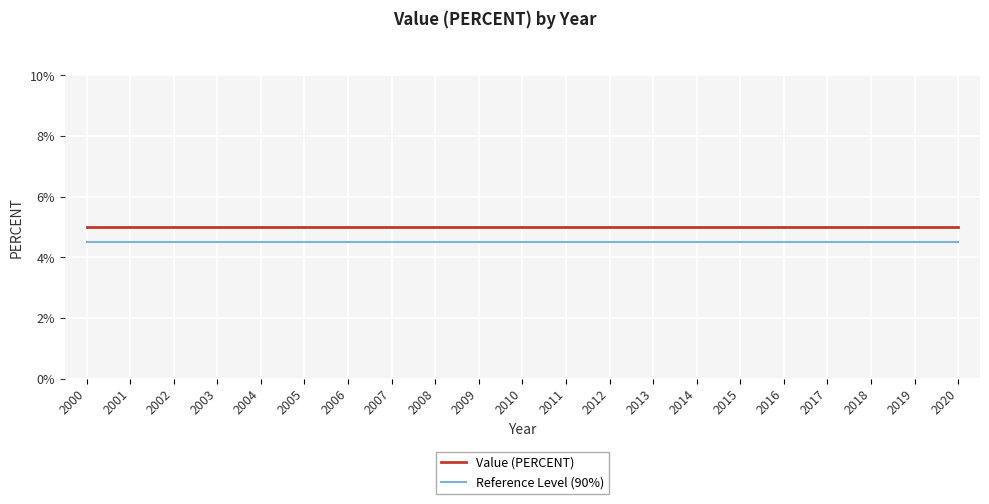

The Value (PERCENT) series shows 5.0 at 2015. True or false?

True